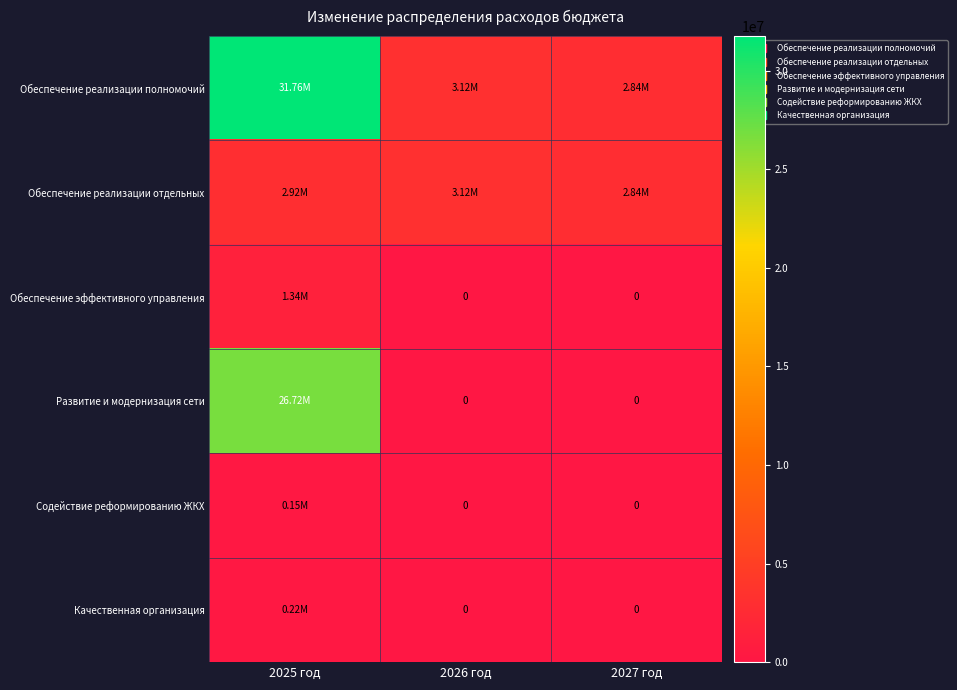

How many data points does each series have?

3